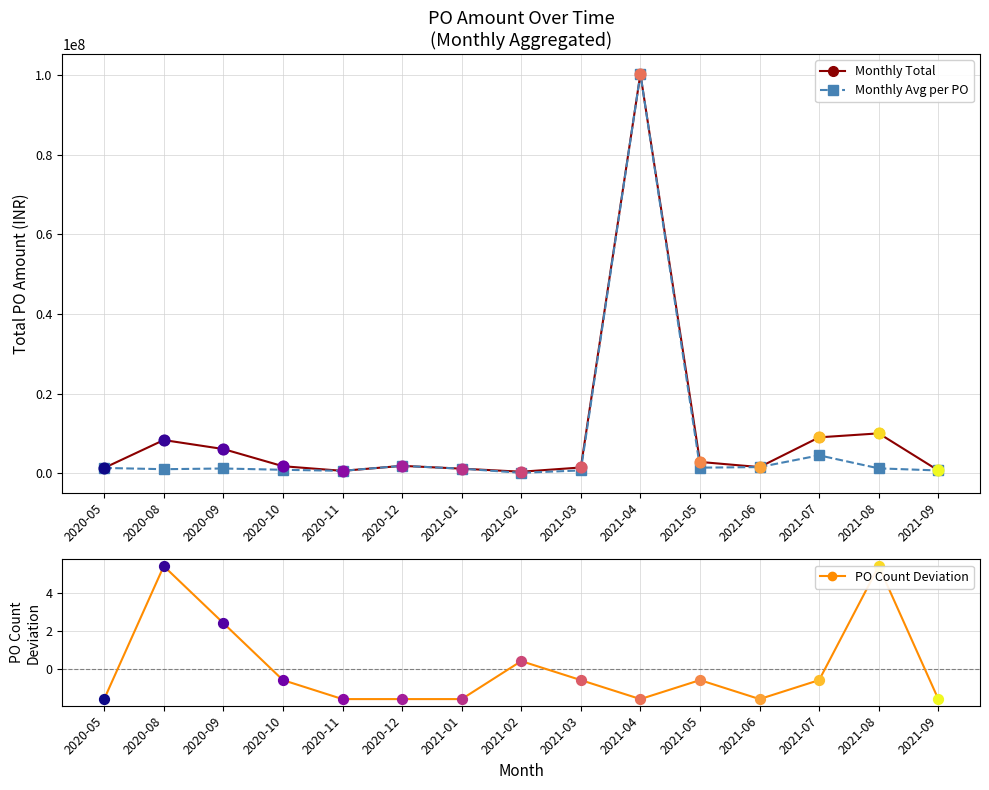

Which series reaches the maximum Y coordinate?

Monthly Total